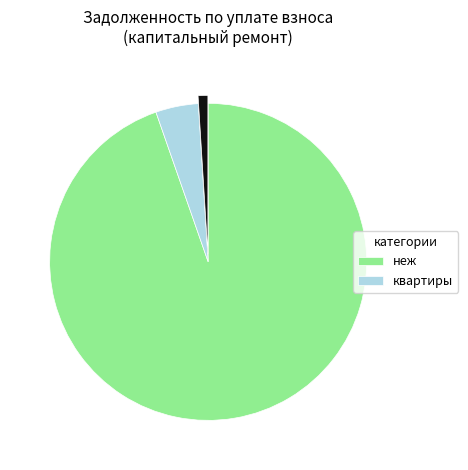

Is there any slice that represents more than half of the pie?

Yes